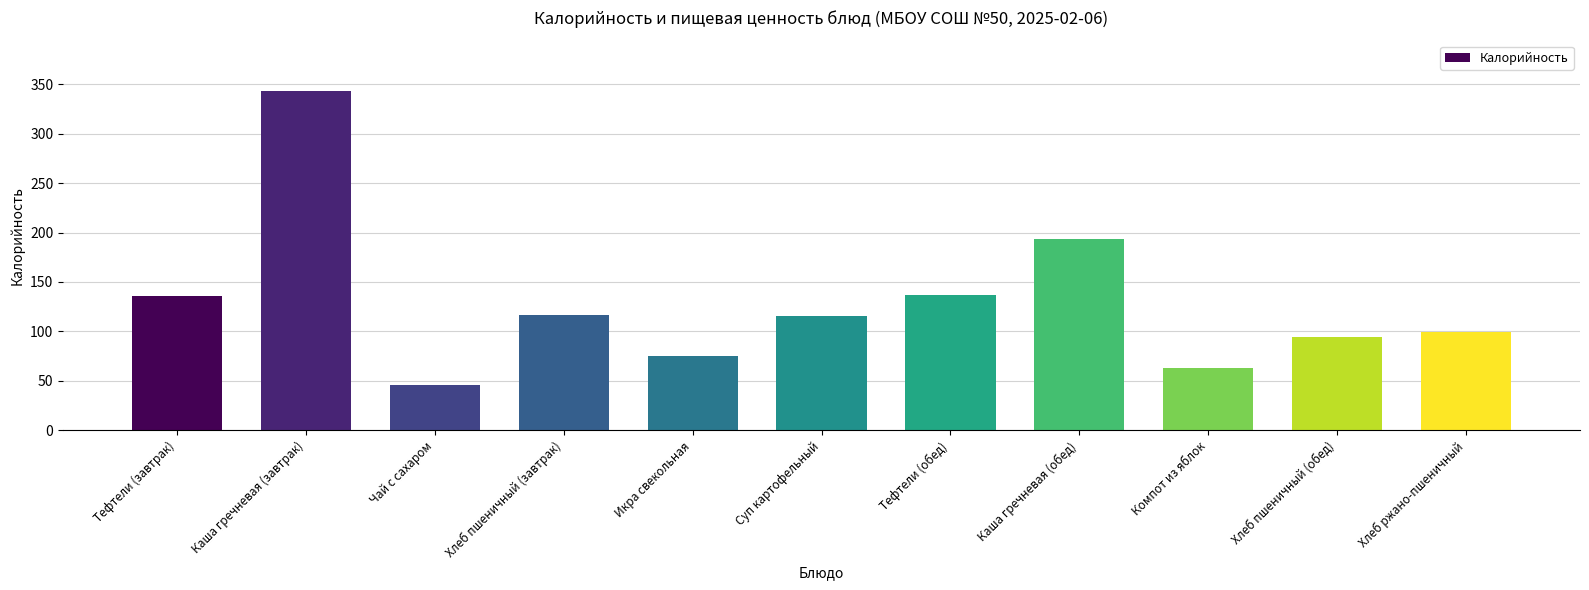

What is the label of the 2nd bar from the right?

Хлеб пшеничный (обед)